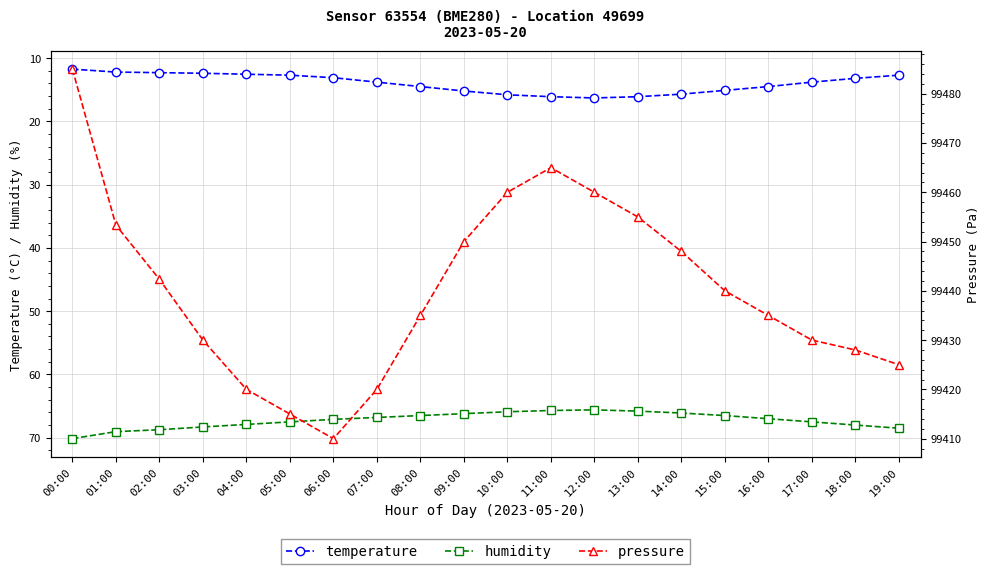

Which series has the largest range (max minus min)?

pressure